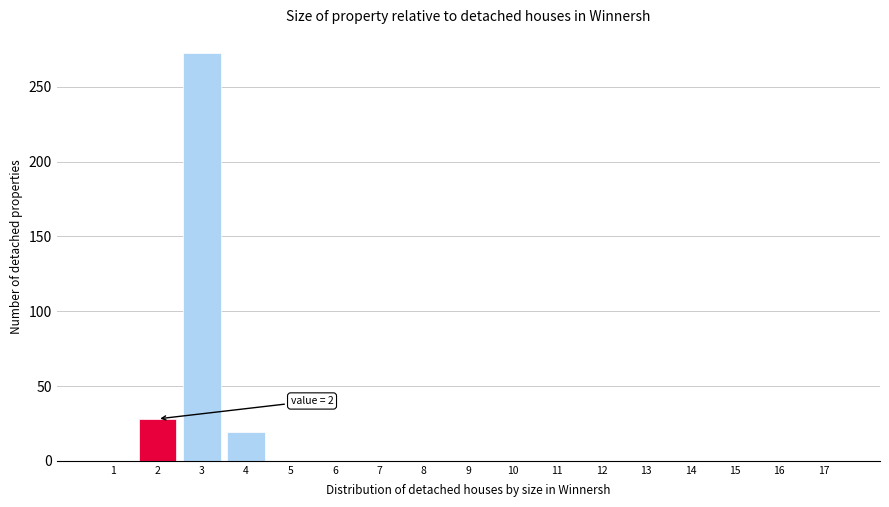

Over which range of the x-axis is the bar tallest?

2.5 to 3.5